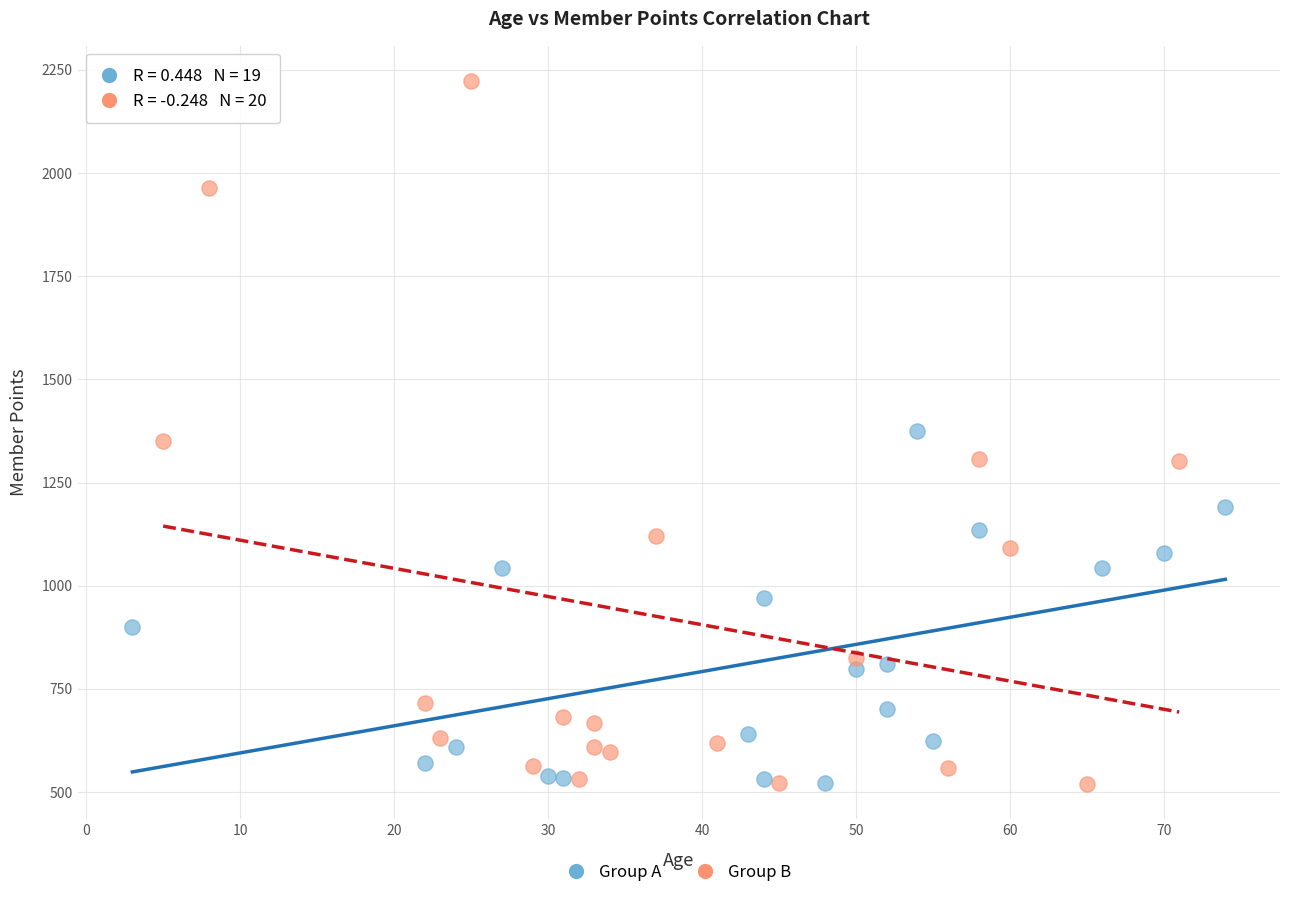

Which series reaches the maximum Y coordinate?

Group B